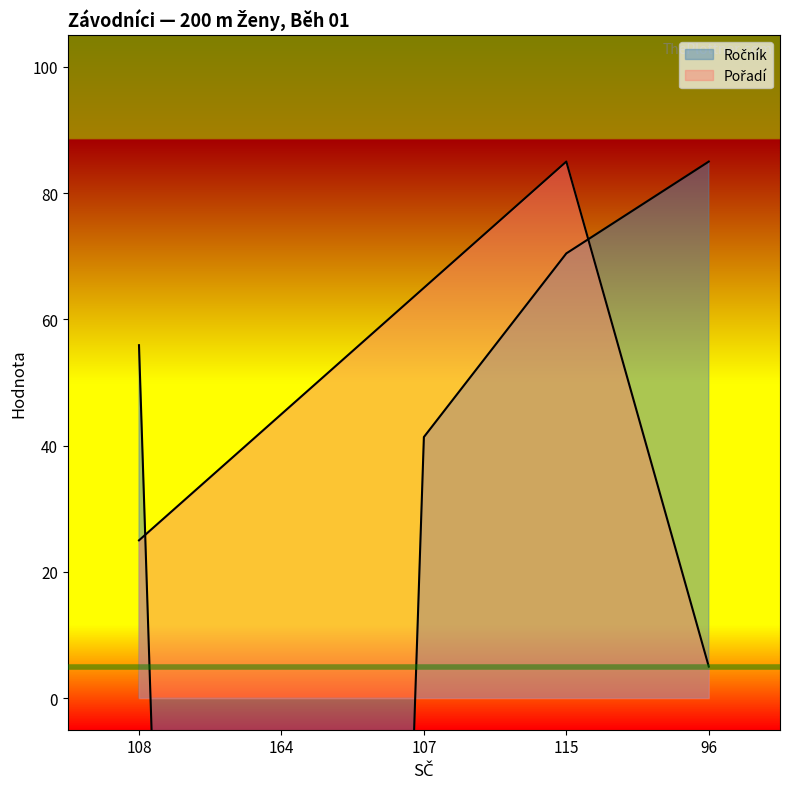

Which series has the largest total across all categories?

Pořadí